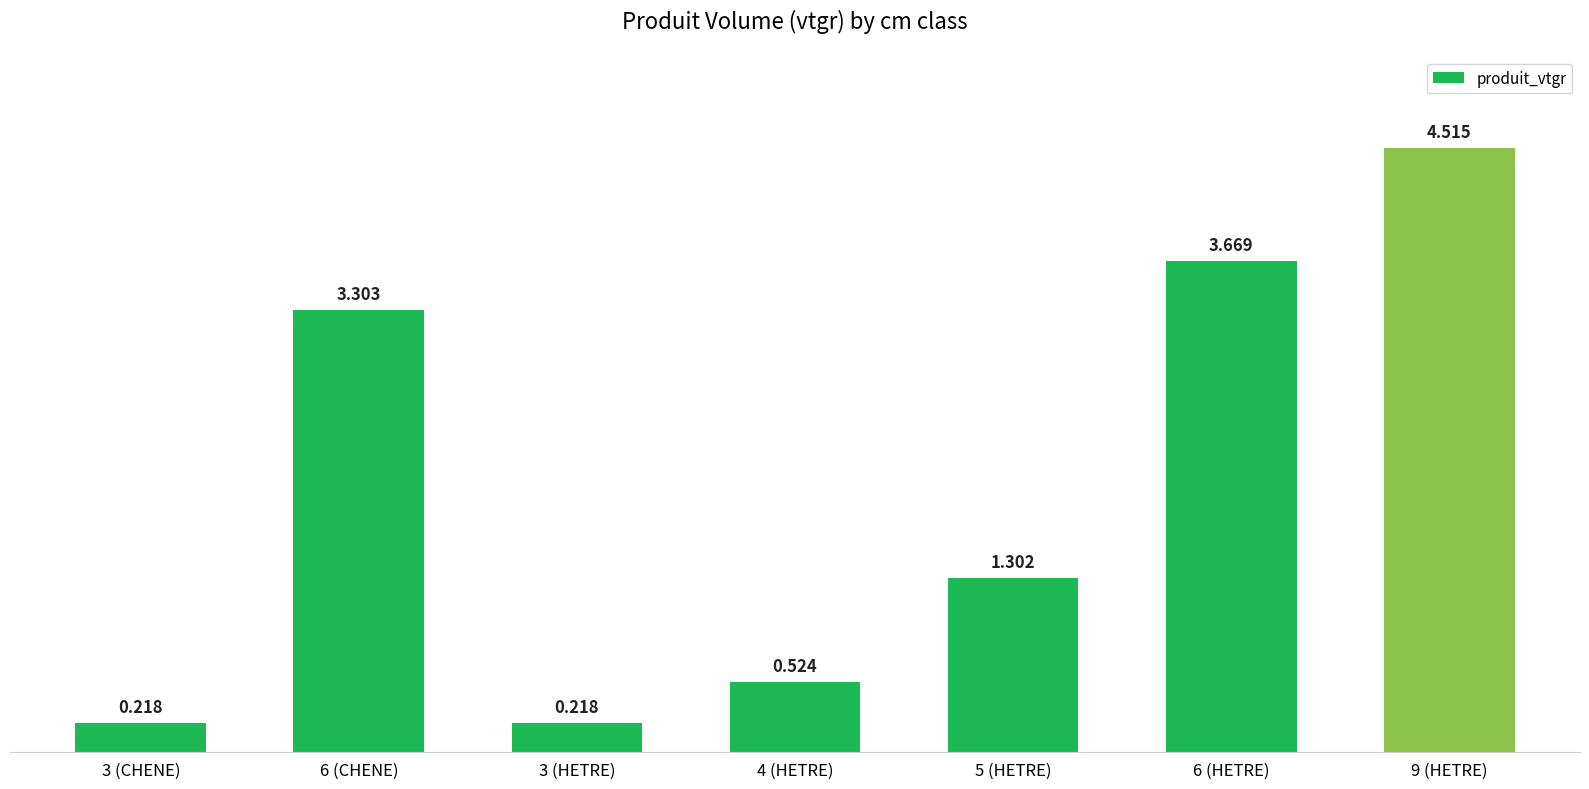

Is it true that the value at 6 (HETRE) is 5.2?

False